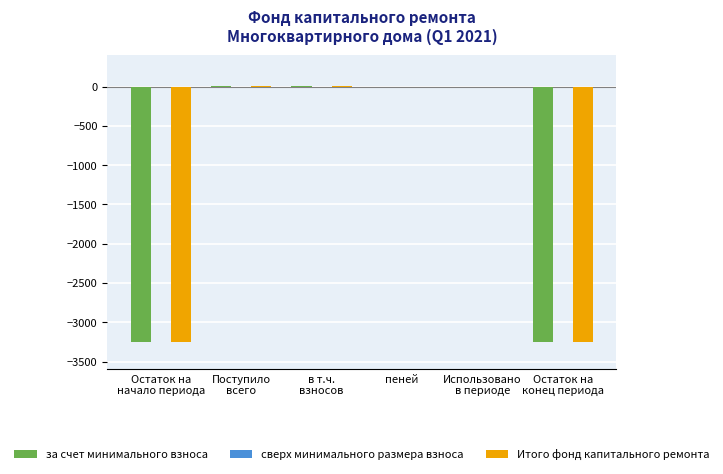

What is the sum of all за счет минимального взноса values?

-6490.7